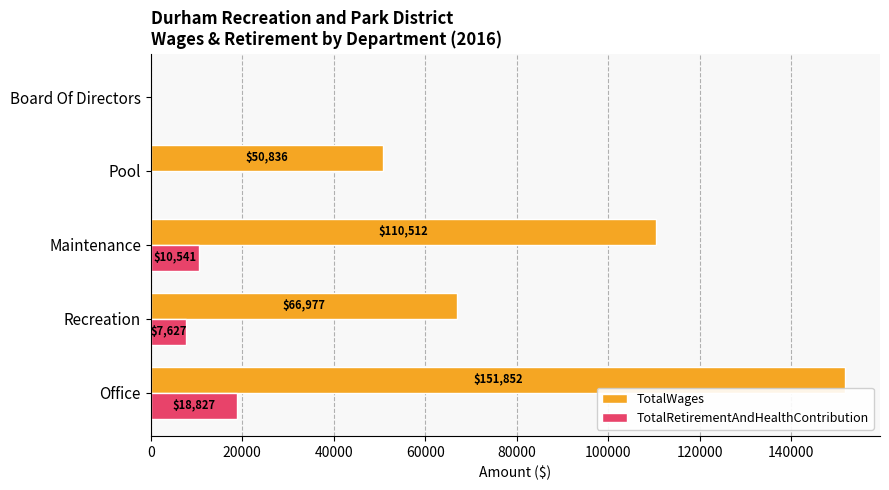

How many values in TotalRetirementAndHealthContribution are above zero?

3